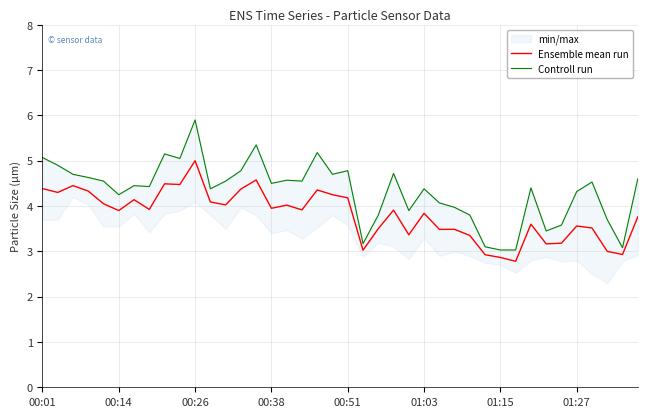

Which series has the largest total across all categories?

Controll run